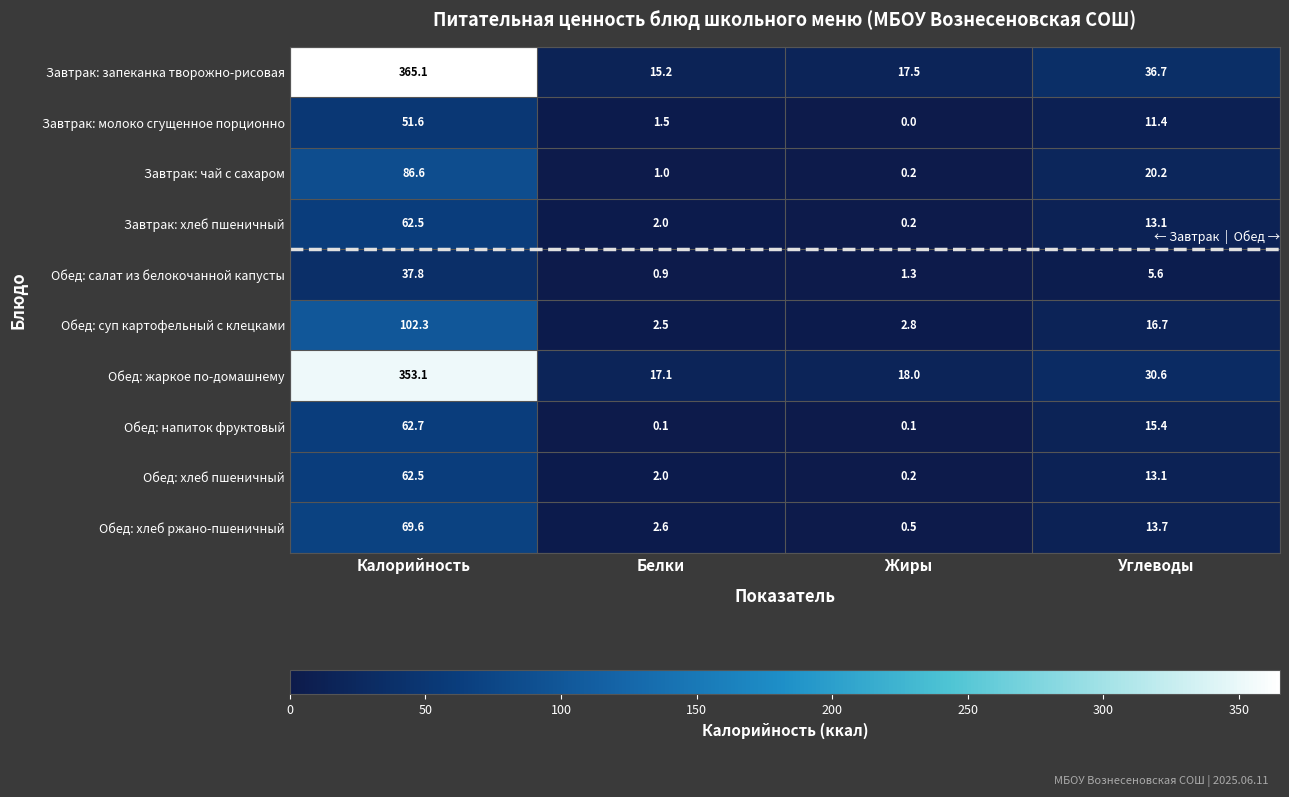

Is it true that Обед: суп картофельный с клецками equals 16.7 at Углеводы?

True